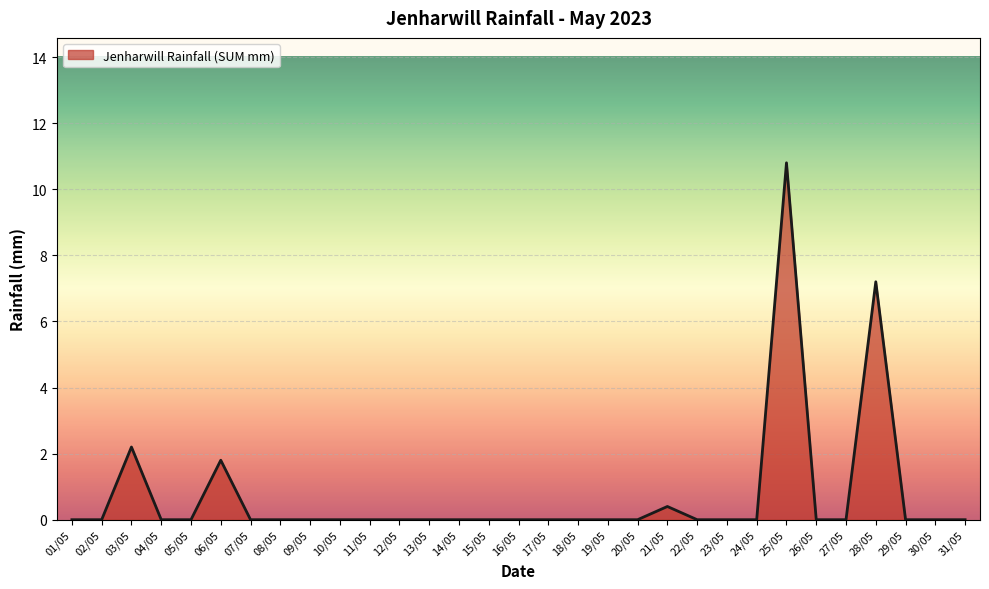

What is the sum of all values?

22.4